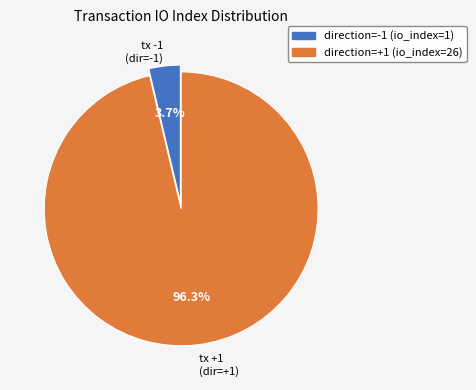

Is there any slice that represents more than half of the pie?

Yes